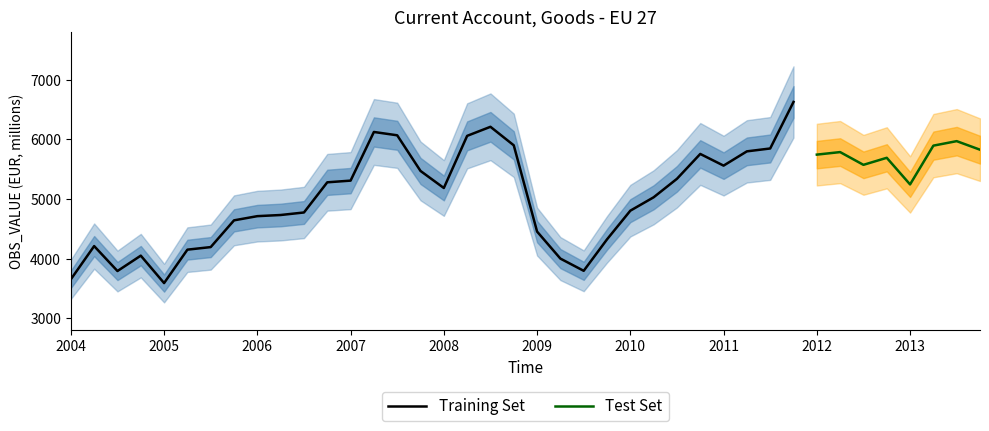

What is the highest value of the Training Set series?

6627.8